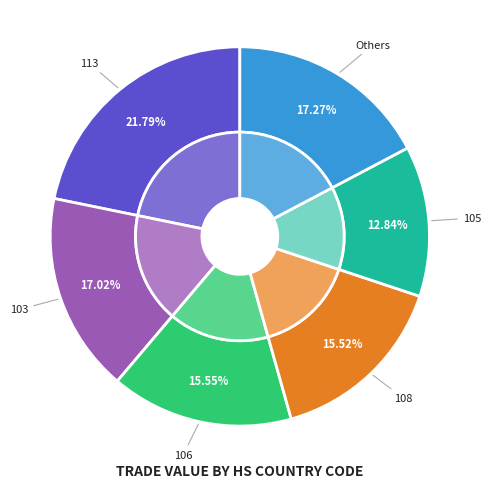

Which slice is the largest?

113